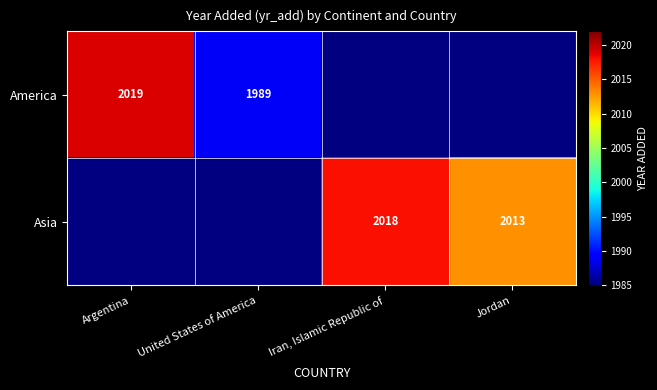

True or false: America has a value of 2960.7 at Argentina.

False